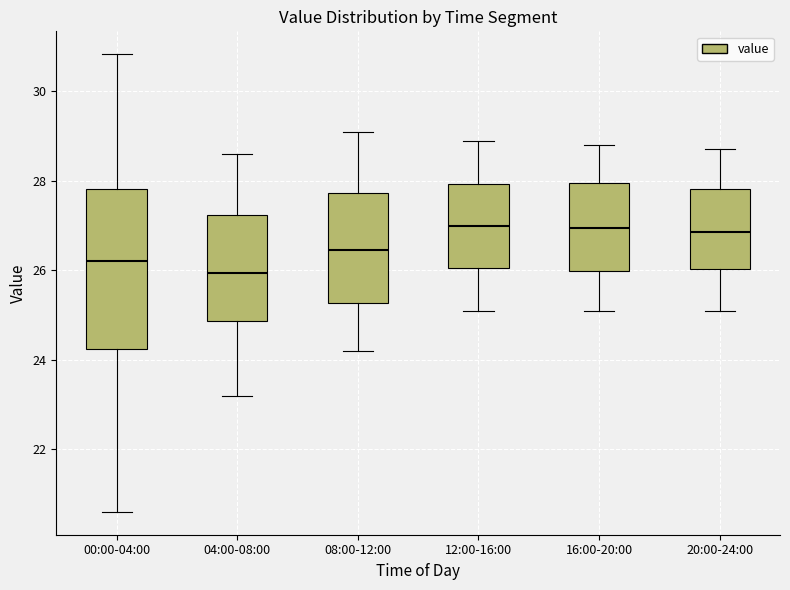

Comparing the boxes themselves (not the whiskers), which one is the tallest?

00:00-04:00